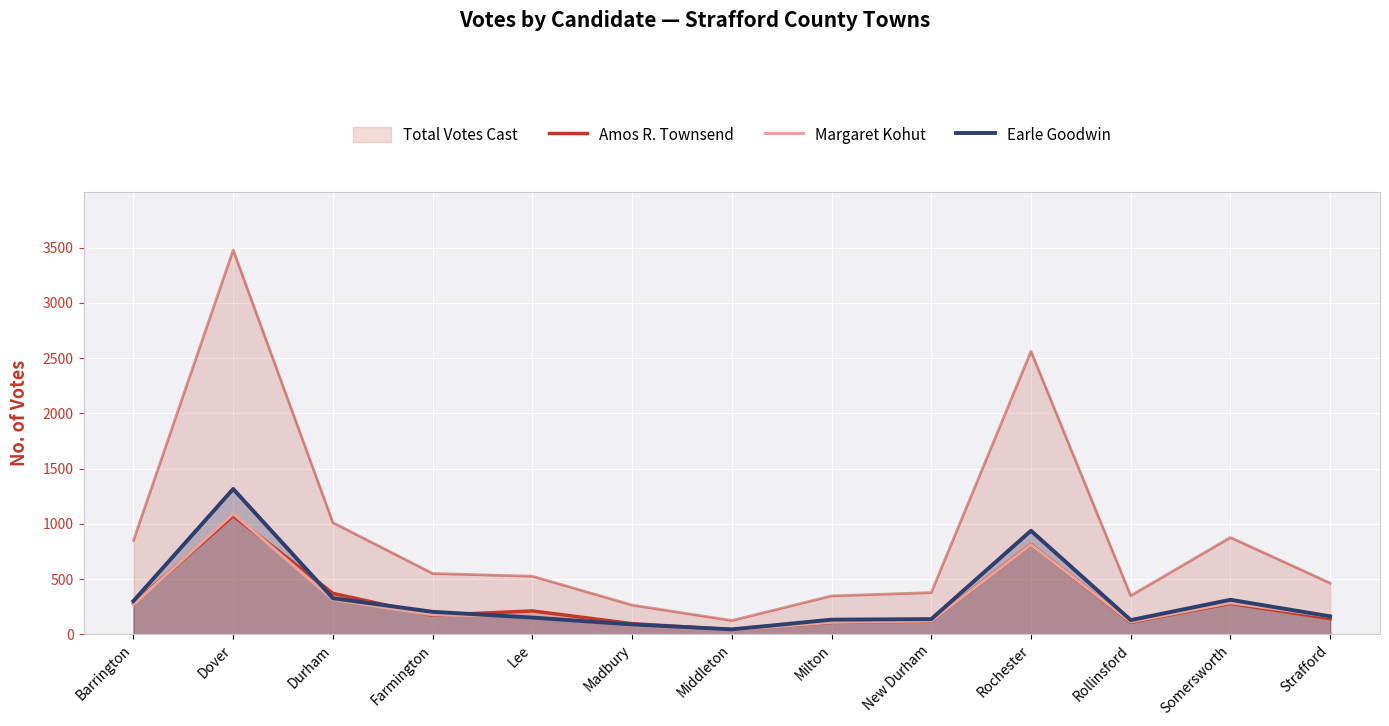

Does the chart display data point markers on the line(s)?

No